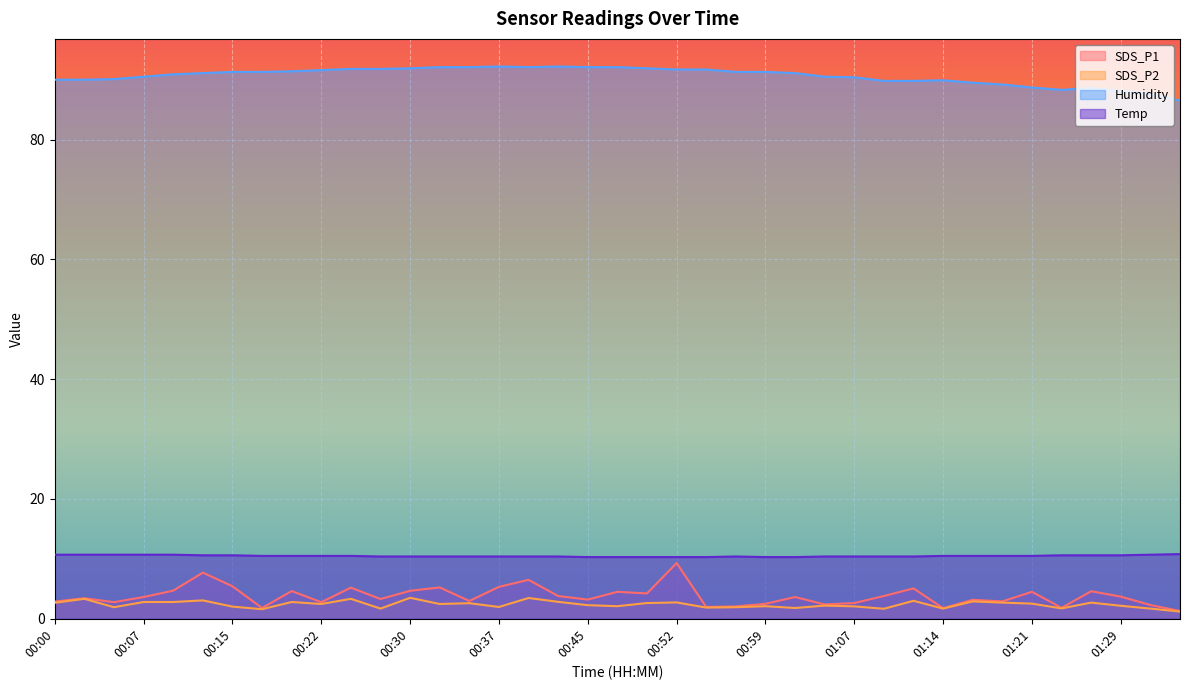

True or false: SDS_P1 has more than 2 interior local peaks.

True